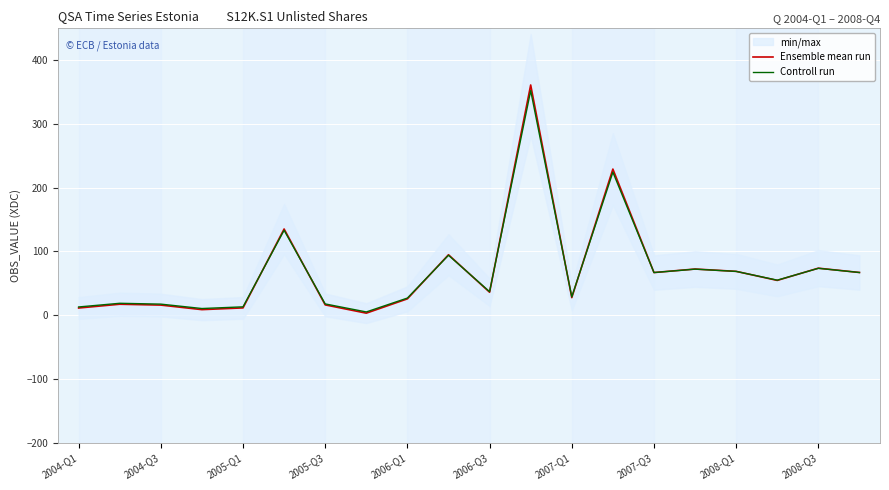

At how many categories does at least one series exceed 287?

1